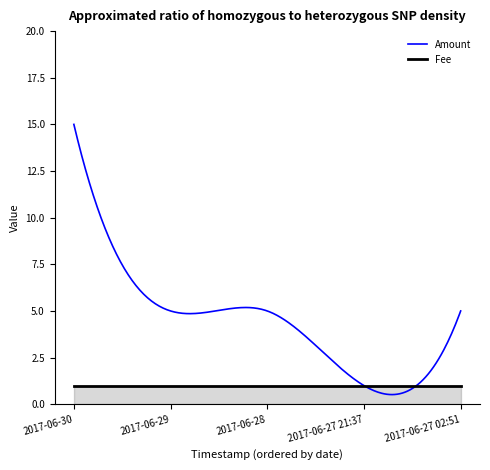

Rank the series by their maximum value, from highest to lowest.

Amount, Fee